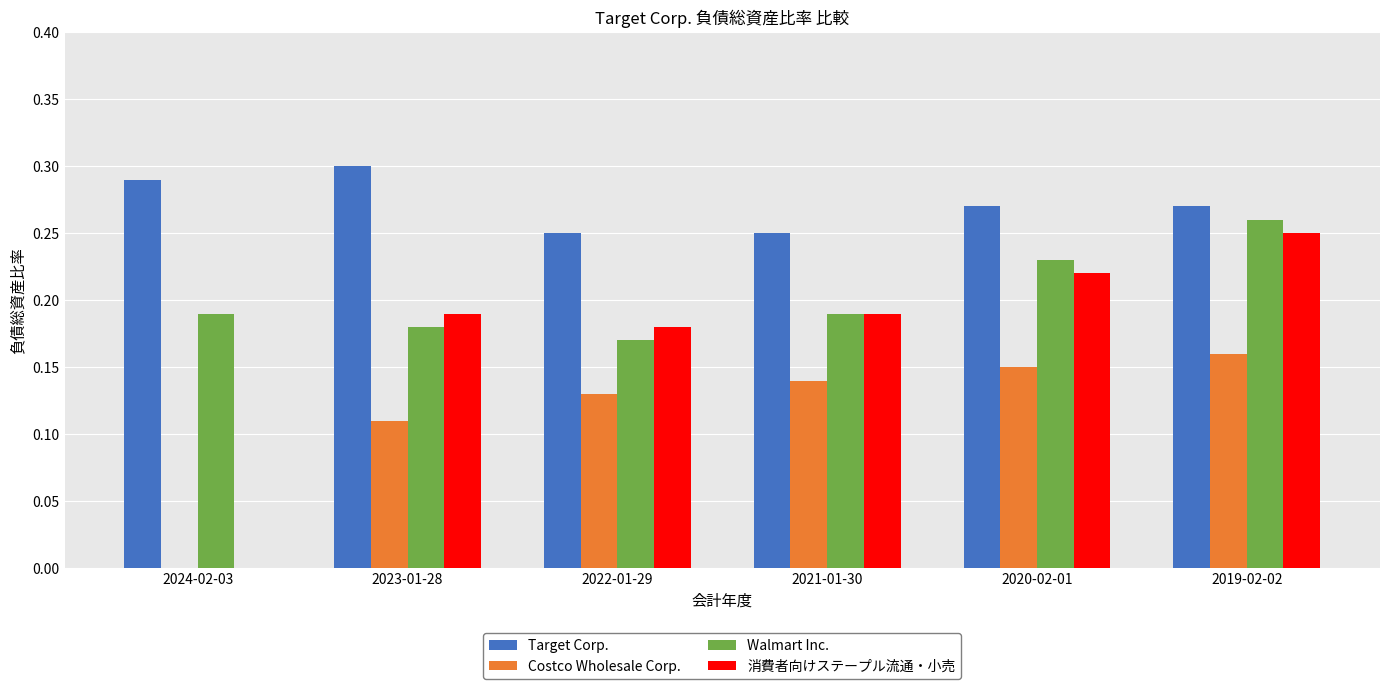

What is the sum of the Target Corp. values at 2019-02-02 and 2023-01-28?

0.6